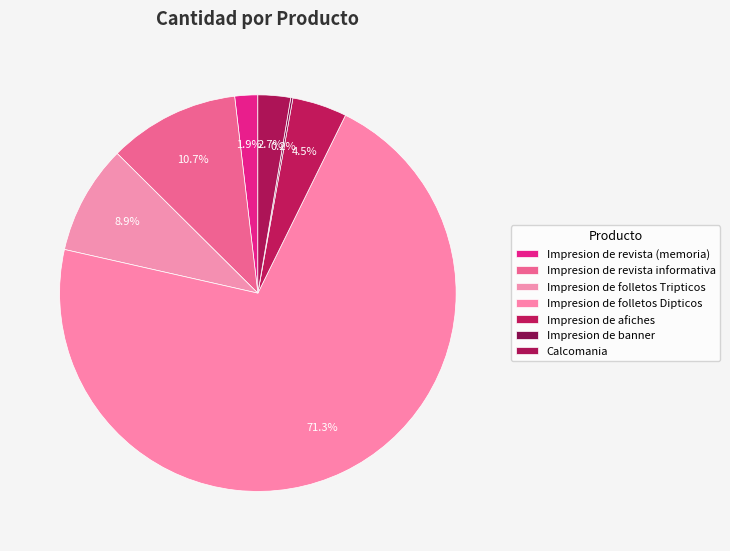

Which slice represents more than half of the pie?

Impresion de folletos Dipticos